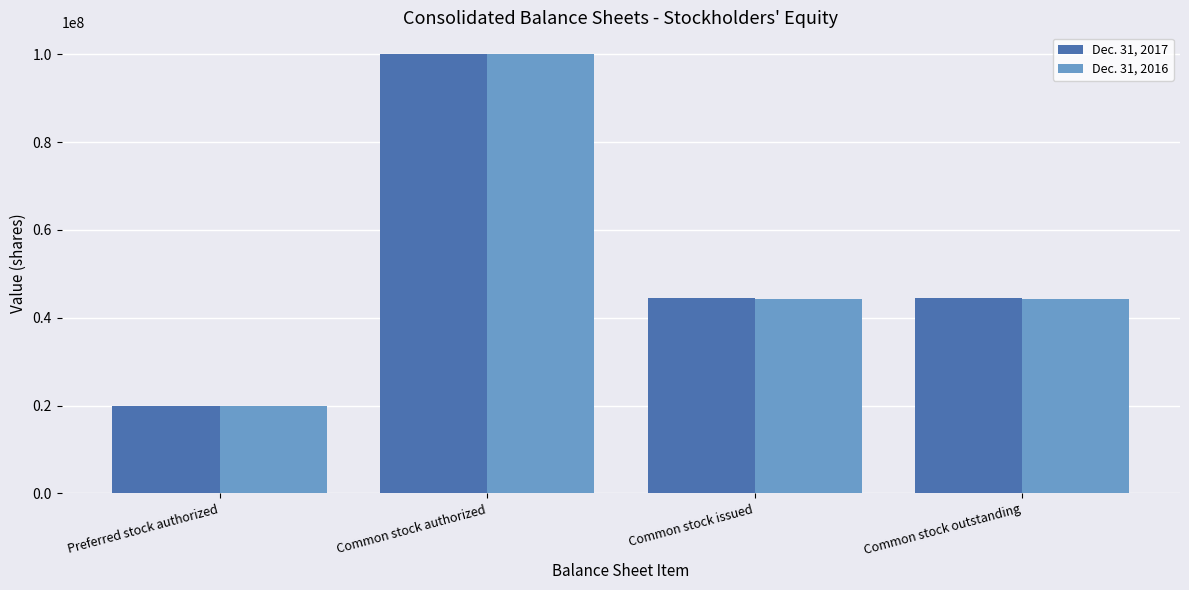

What is the value of the Dec. 31, 2016 bar at the 4th from the left?

44293881